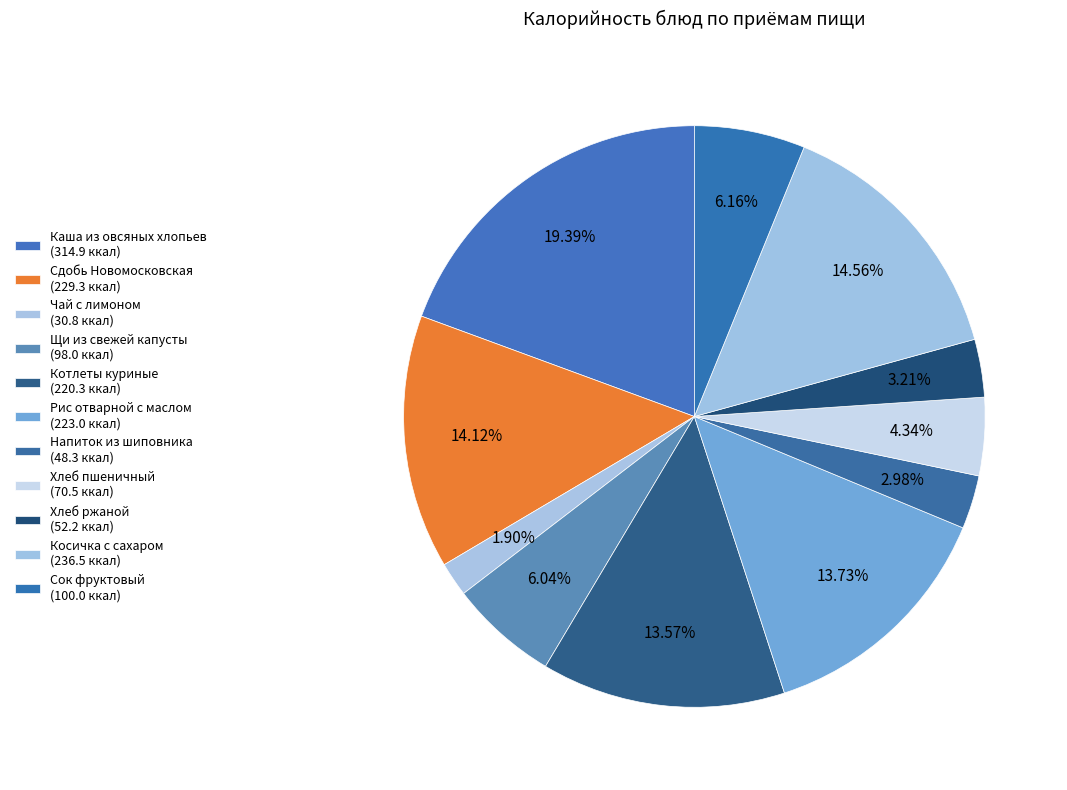

Count the number of slices in the pie.

11